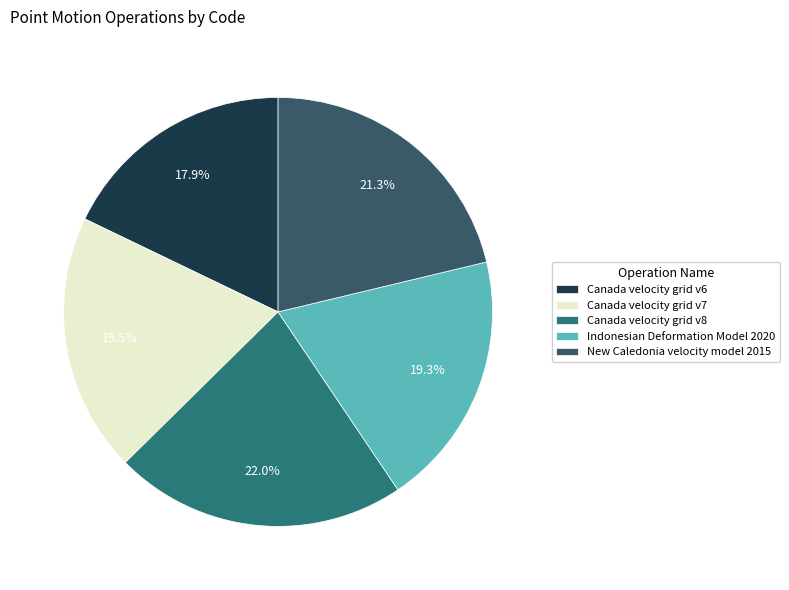

What is the total percentage of Canada velocity grid v6 and Indonesian Deformation Model 2020?

37.2%